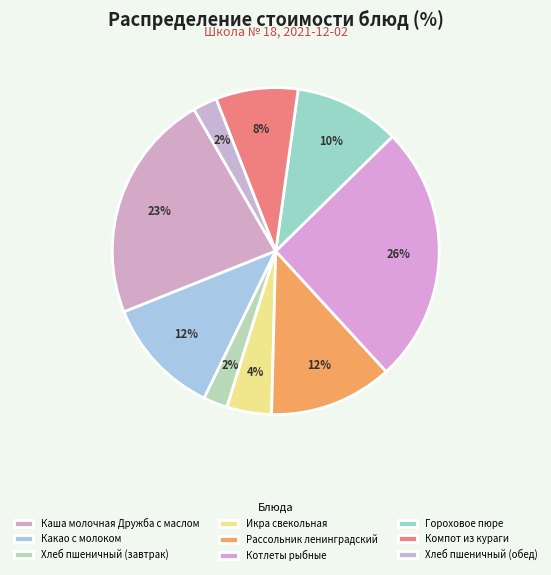

Does any single category account for the majority?

No